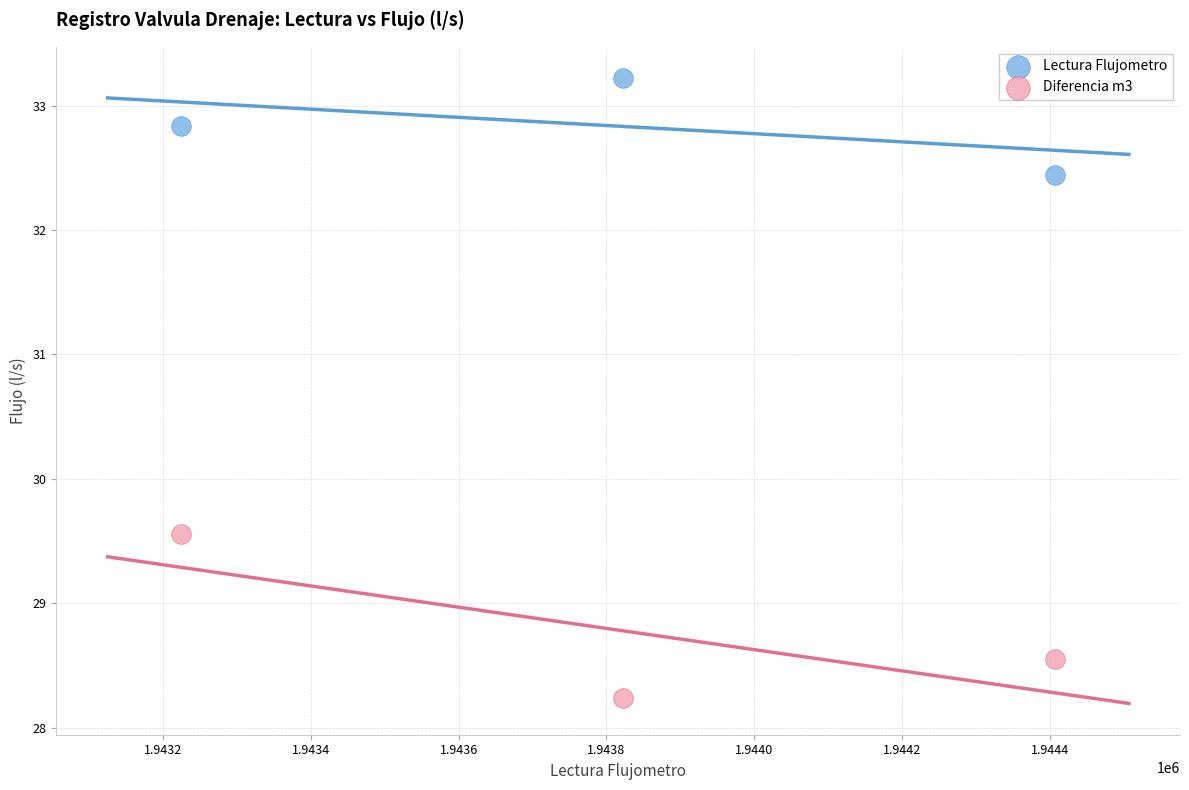

Across all data points, what is the average Y value?

30.8